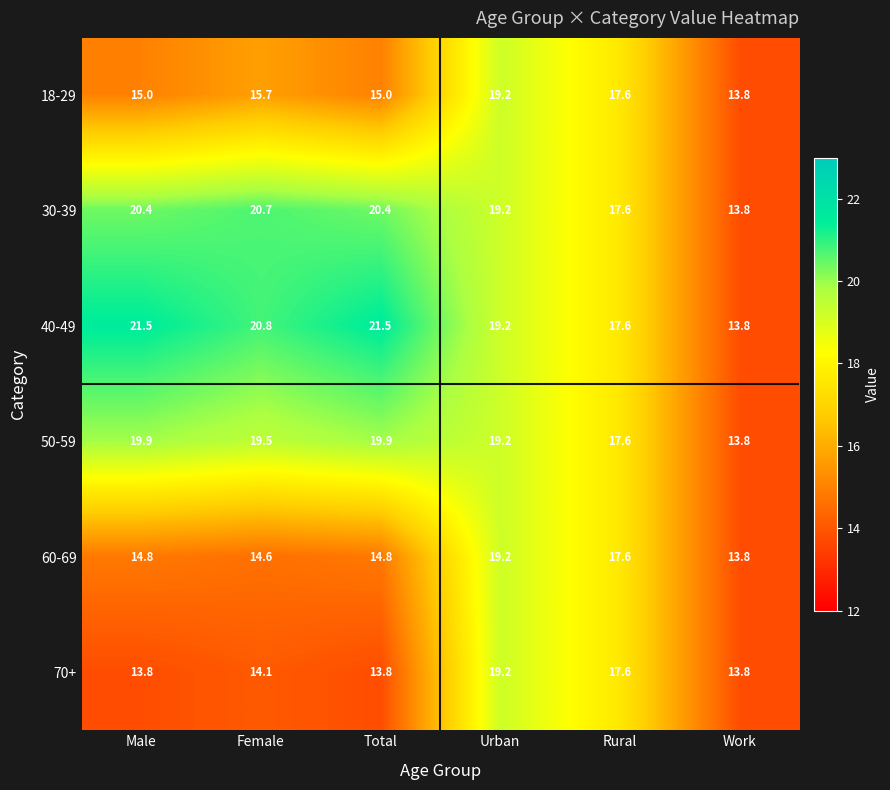

What value does the 70+ series have at Work?

13.8